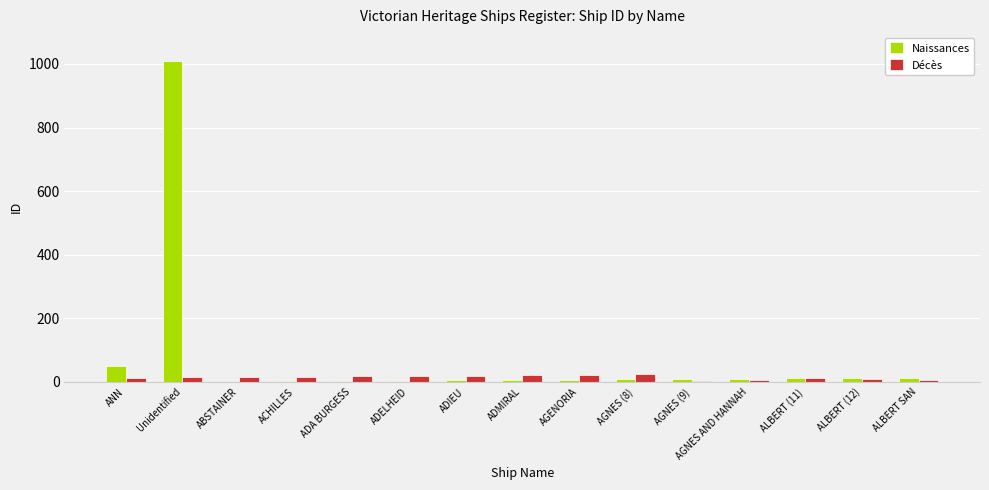

At which label is Naissances closest to 505?

ANN